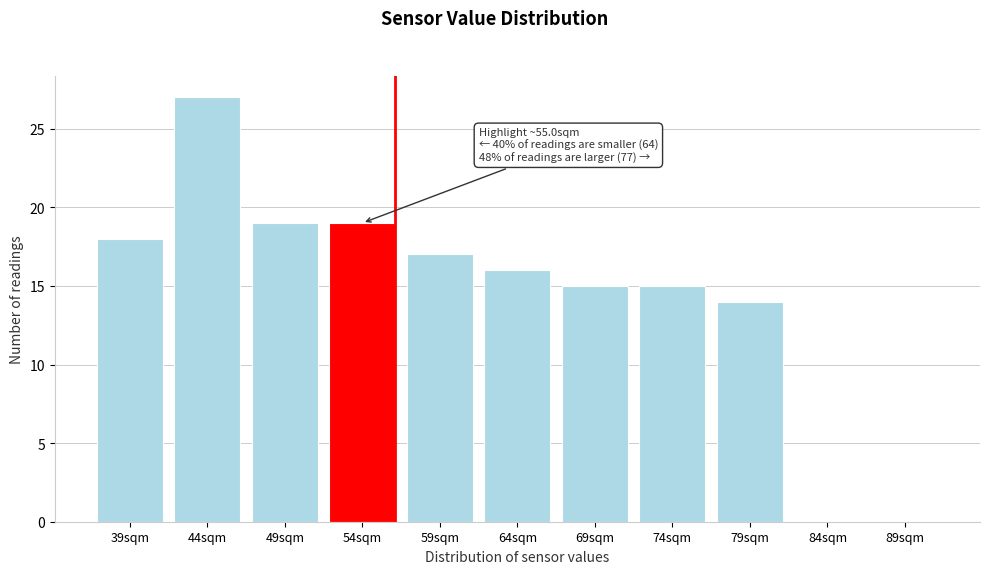

Reading left to right, transcribe all the data shown in this chart.

39sqm=18	44sqm=27	49sqm=19	54sqm=19	59sqm=17	64sqm=16	69sqm=15	74sqm=15	79sqm=14	84sqm=0	89sqm=0